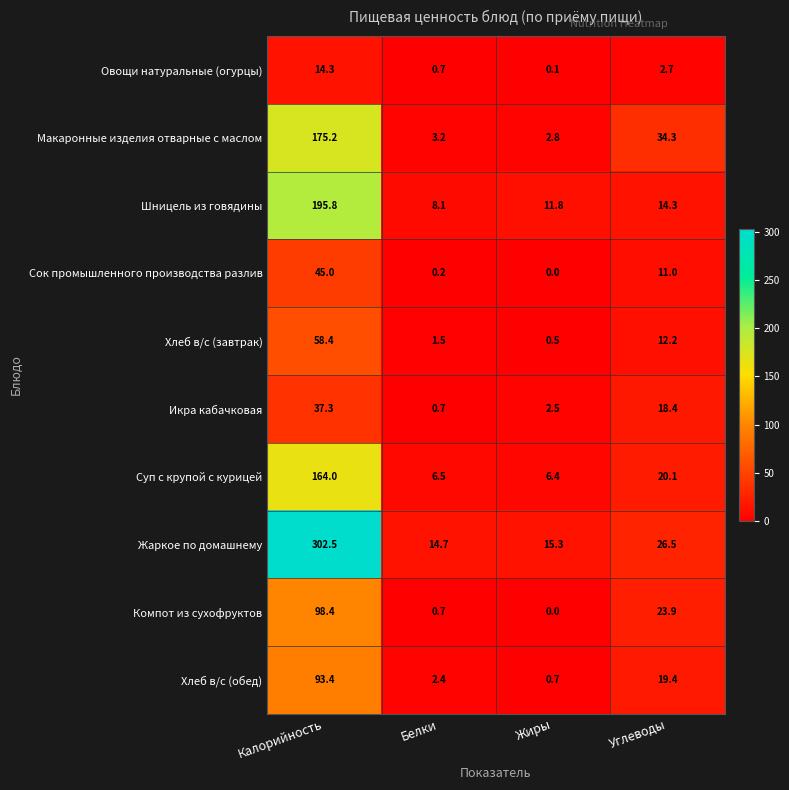

What is the total value across all series at Белки?

38.7